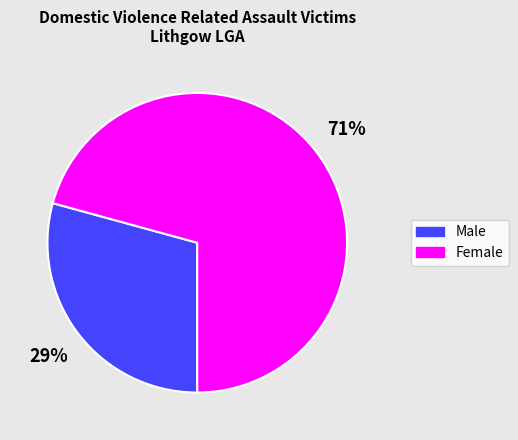

How many slices are in this pie chart?

2